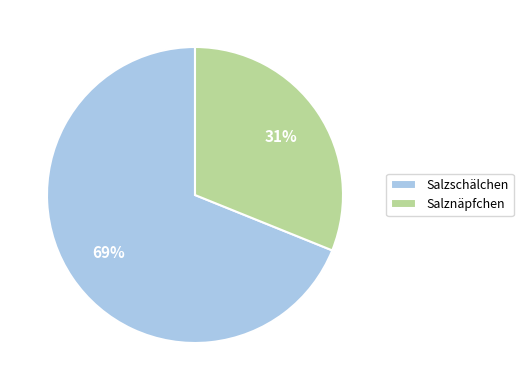

Do Salzschälchen and Salznäpfchen together represent more than half of the pie?

Yes